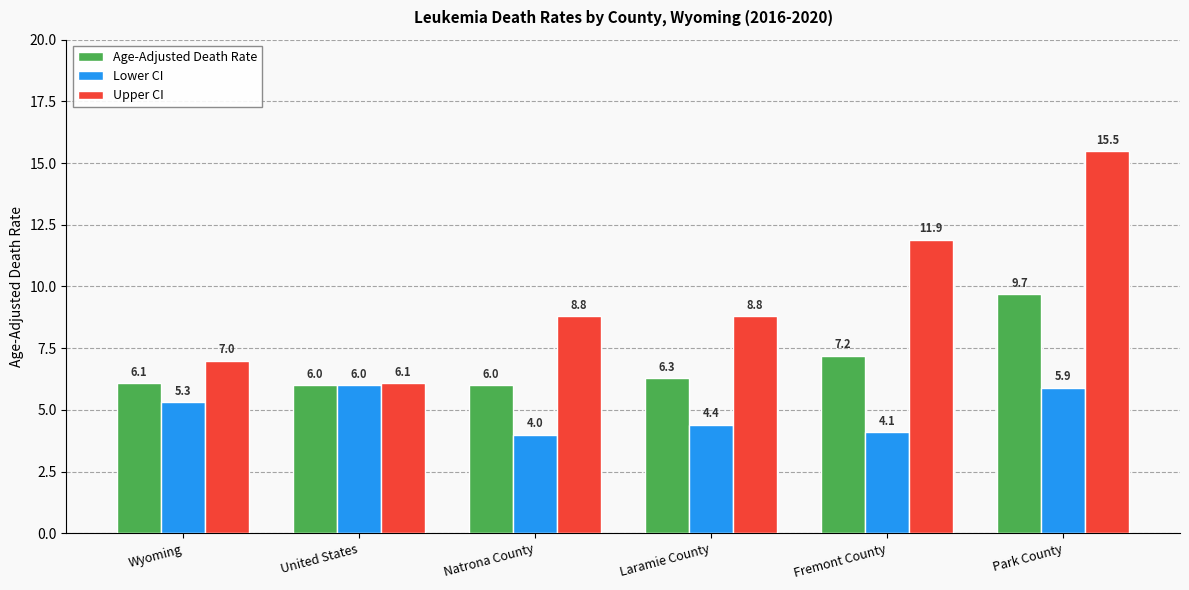

What is the sum of the Lower CI values at Wyoming and Fremont County?

9.4